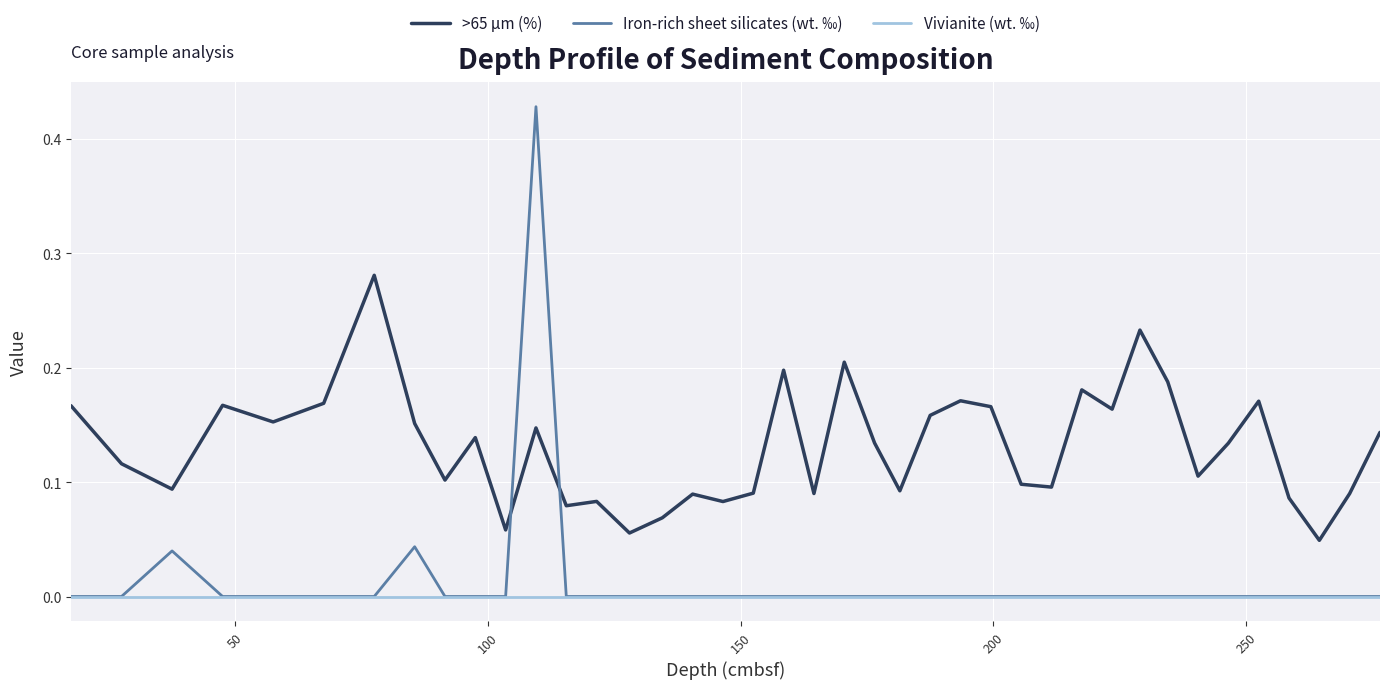

What are all the series names shown in the legend?

>65 μm (%), Iron-rich sheet silicates (wt. ‰), Vivianite (wt. ‰)